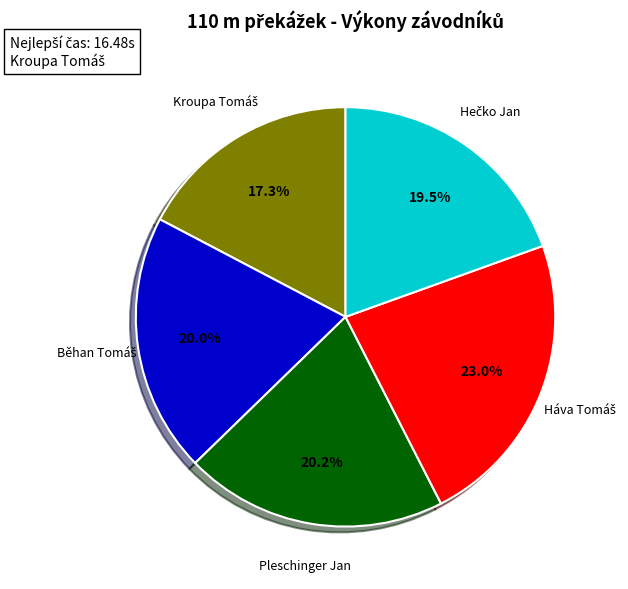

Is there any slice that represents more than half of the pie?

No